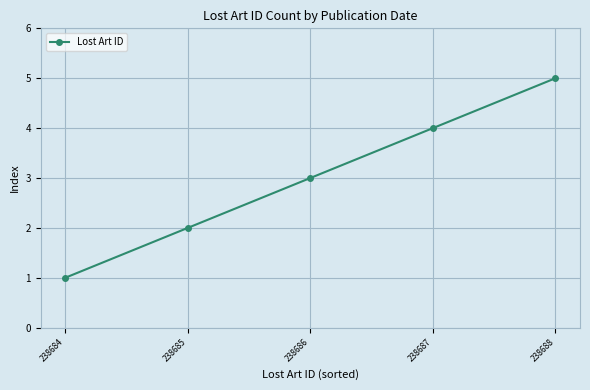

What is the greatest value displayed?

5